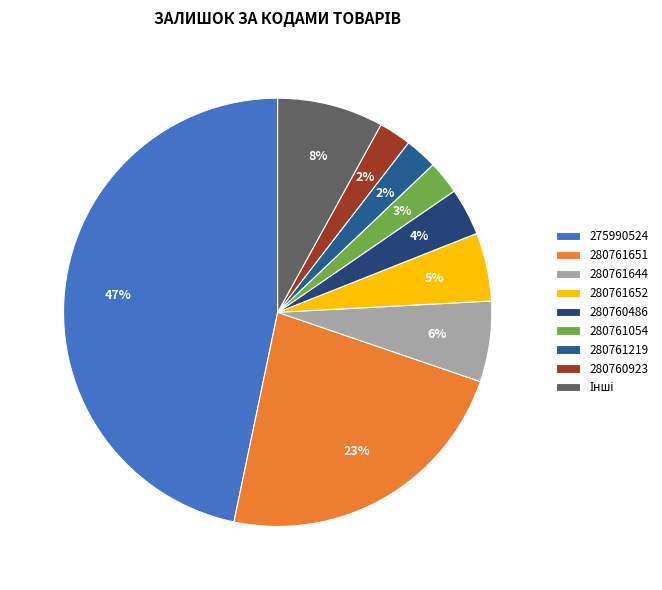

How many segments does this pie chart have?

9